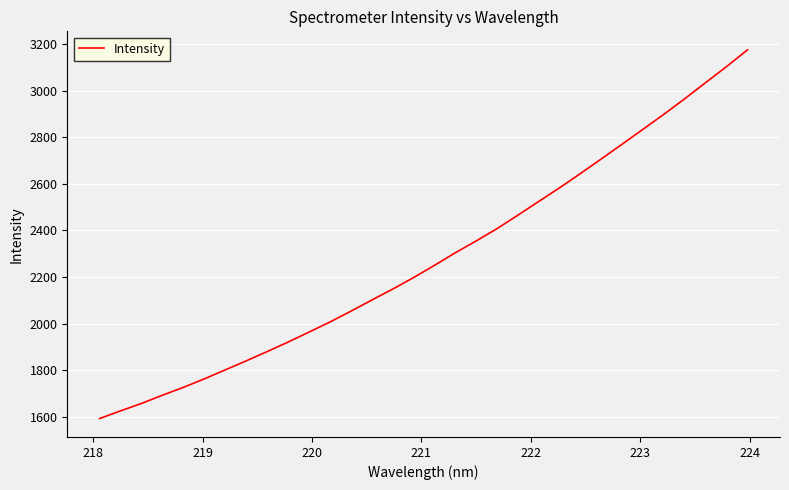

What is the difference between the maximum and minimum values?

1582.0